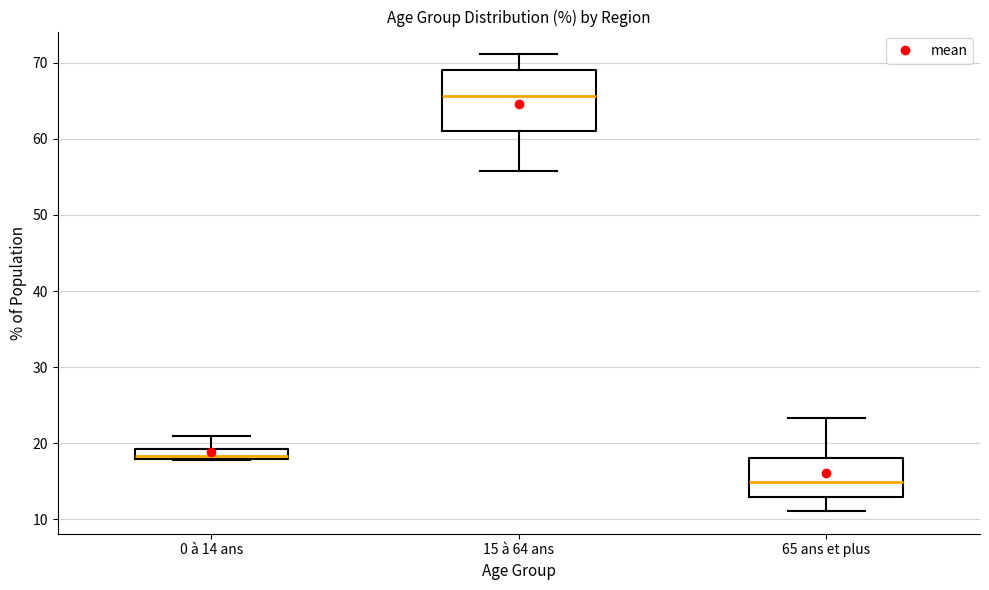

Which box's median line is the highest?

15 à 64 ans